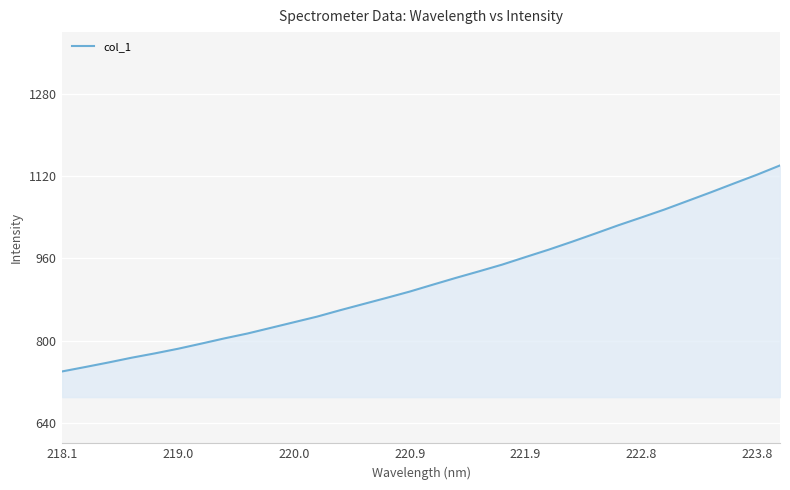

What is the maximum value shown in the chart?

1140.6